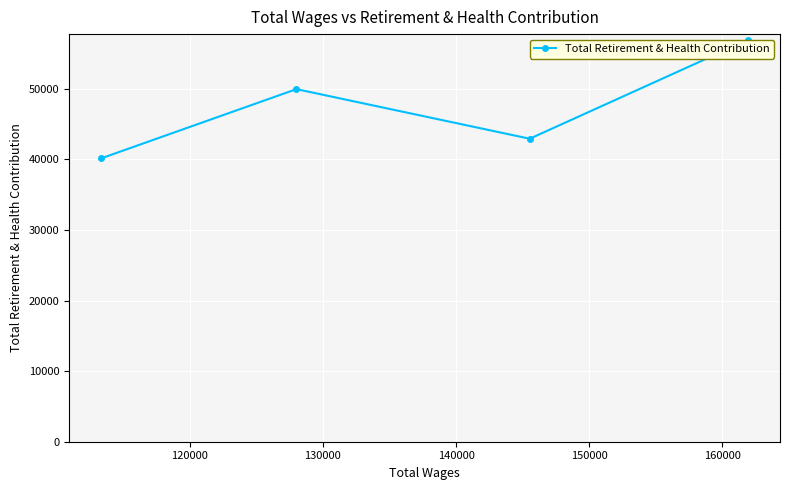

How many interior local peaks (higher than both neighbors) does the data have?

1